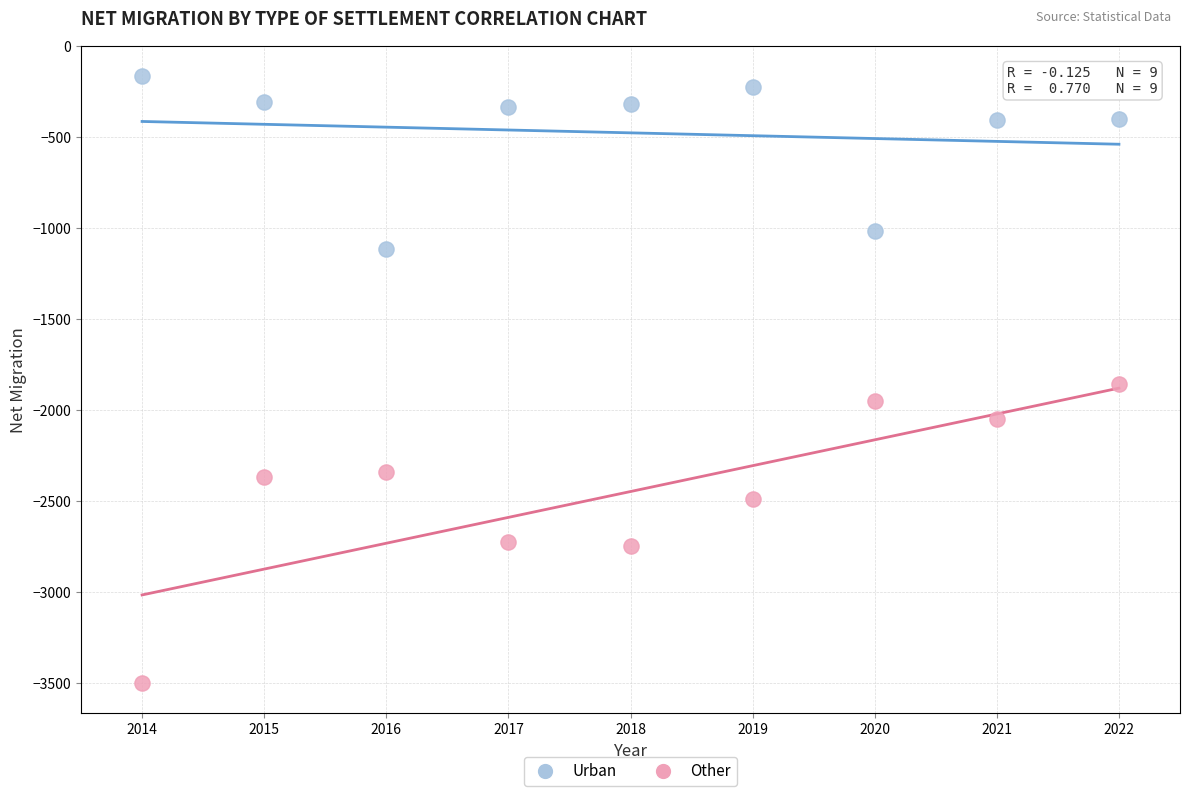

Which series contains the lowest Y value?

Other